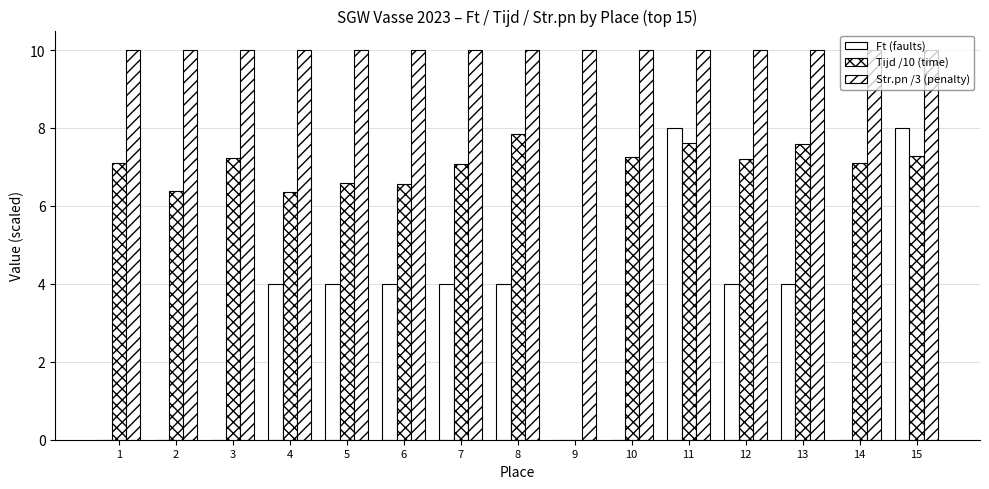

How many distinct data groups are displayed?

3